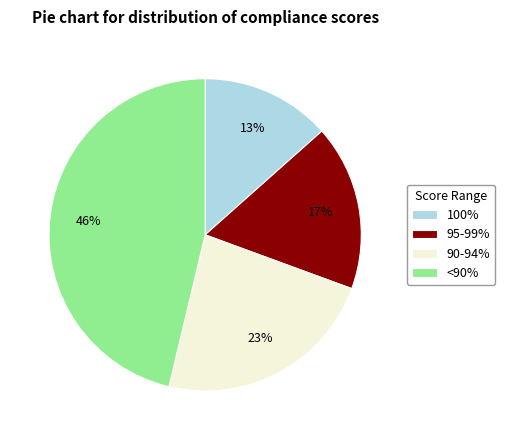

How many slices are in this pie chart?

4